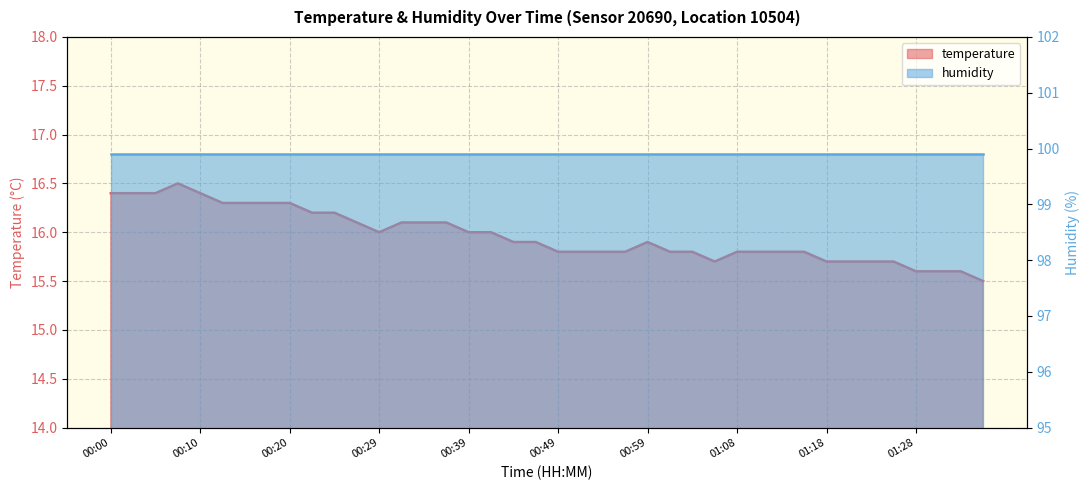

How many interior local peaks (higher than both neighbors) does the data have?

2